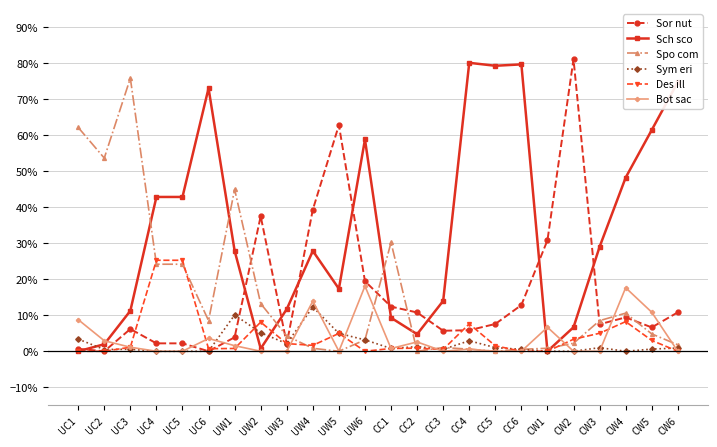

True or false: Bot sac has more than 1 interior local peaks.

True